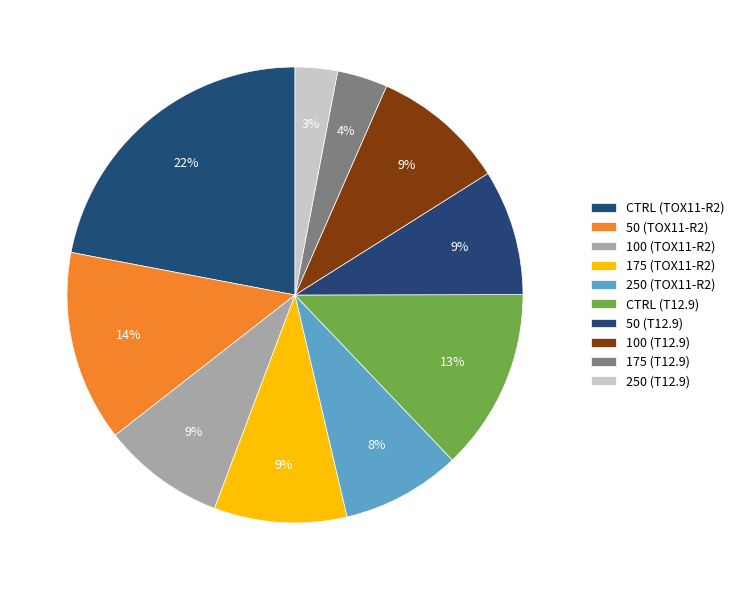

Approximately how many times larger is the value at CTRL (T12.9) compared to CTRL (TOX11-R2)?

0.6